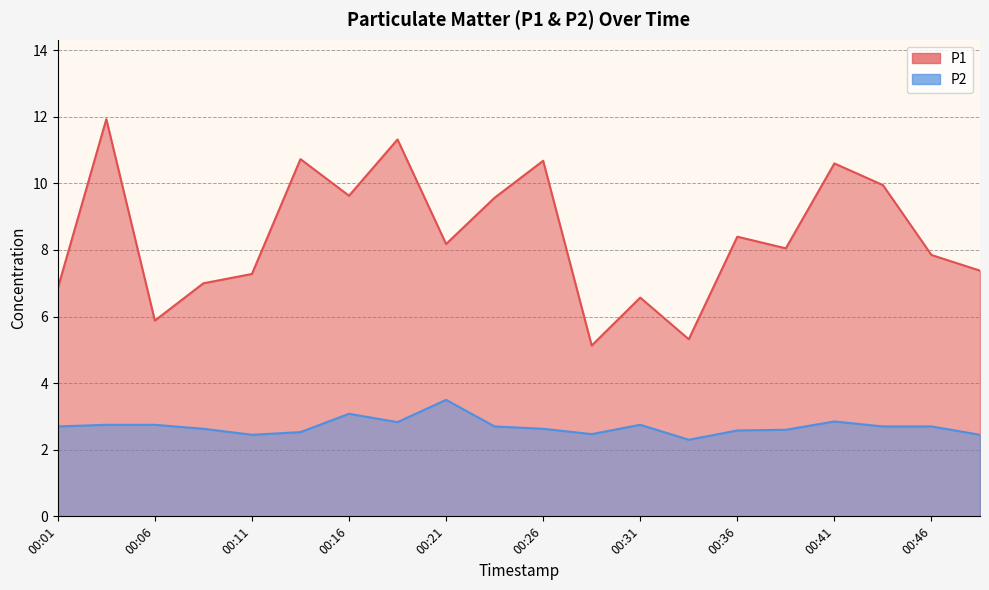

Where is the first local minimum for P1?

00:06